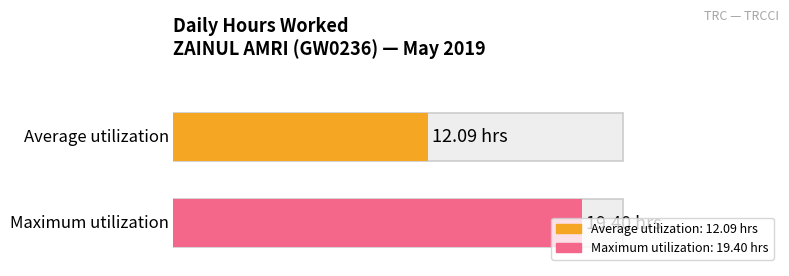

Which has a higher value, 19 or 8?

19